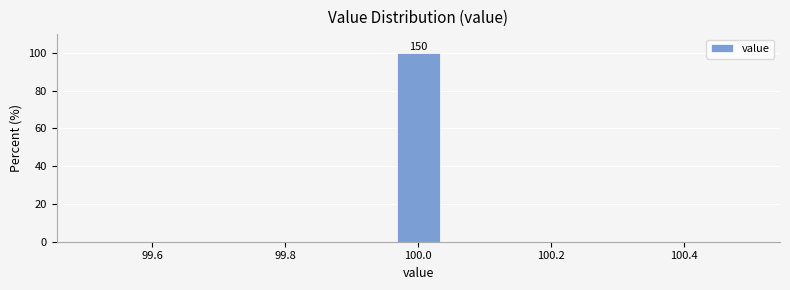

Around what value on the x-axis is the tallest bar? Give the approximate position of its centre, as read against the axis.

100.00